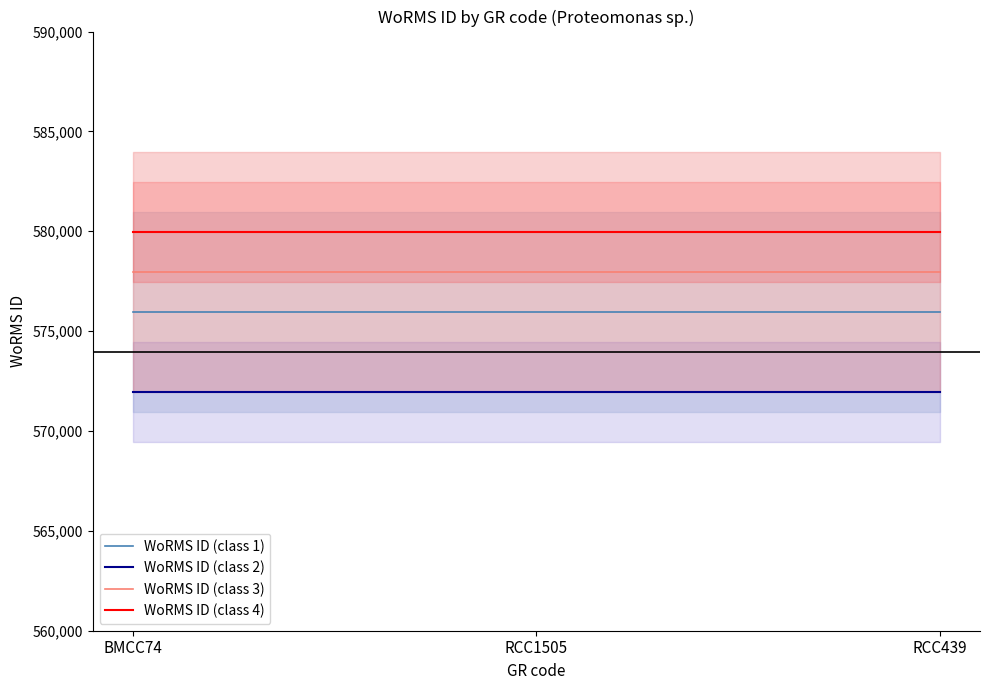

At which label does WoRMS ID (class 2) reach its peak?

BMCC74